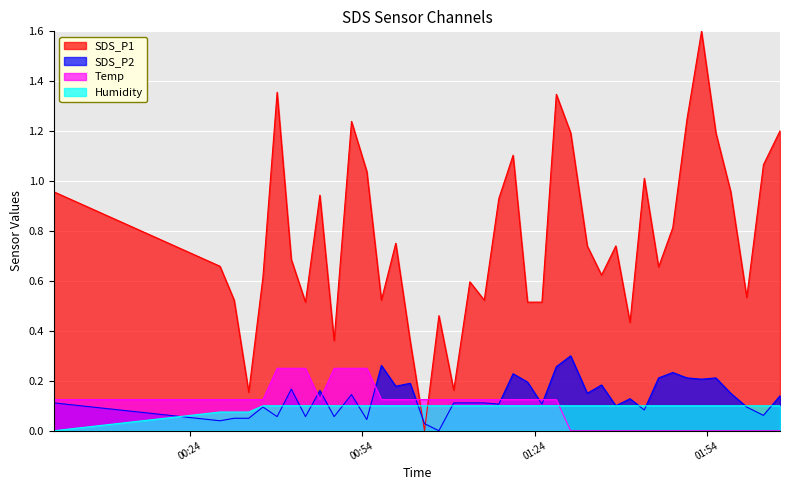

Which series has the widest spread of values?

SDS_P1